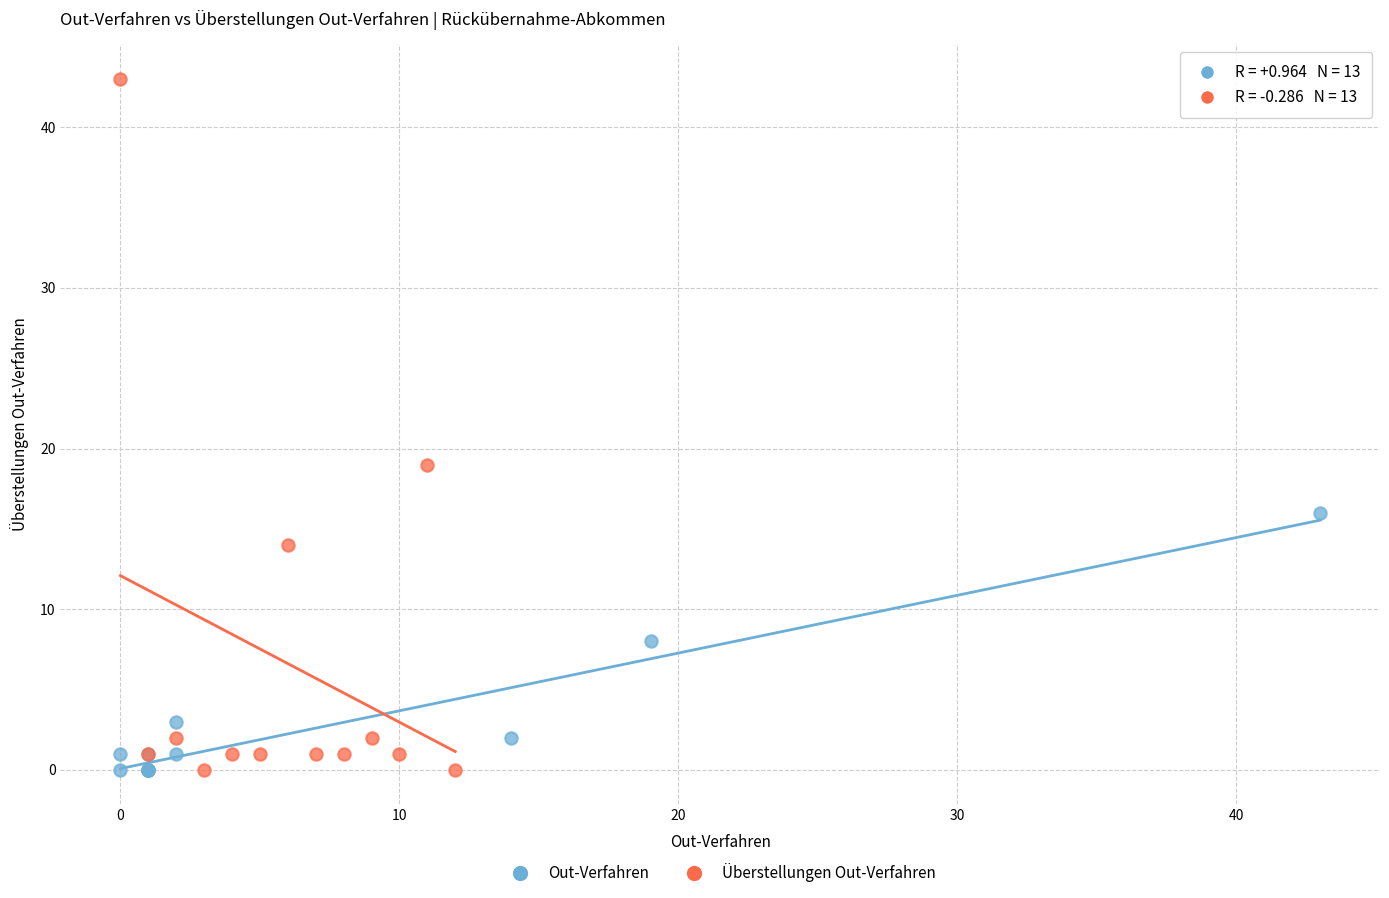

Which series contains the highest Y value?

Überstellungen Out-Verfahren